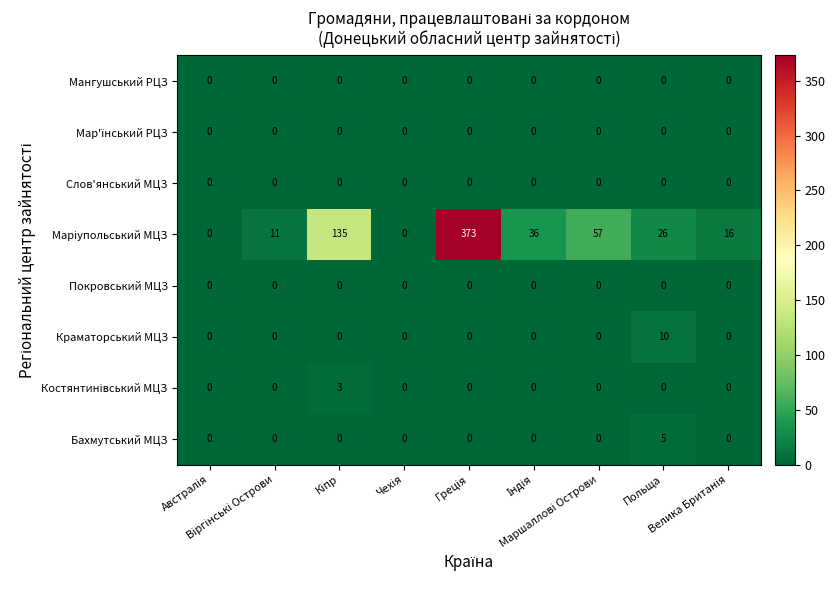

What is the greatest value displayed?

373